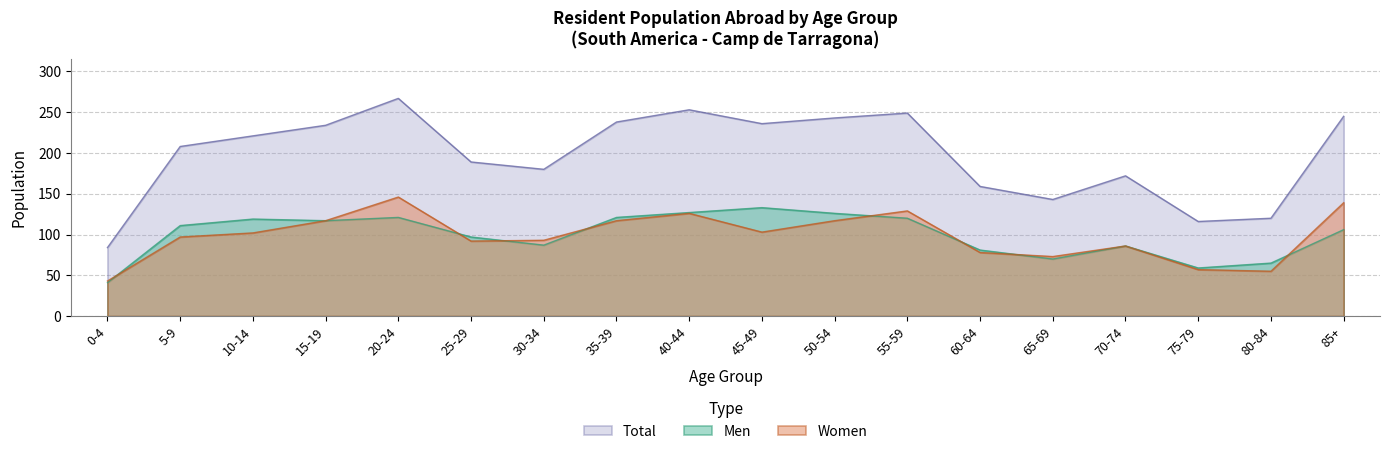

Read the Women value at 75-79.

57